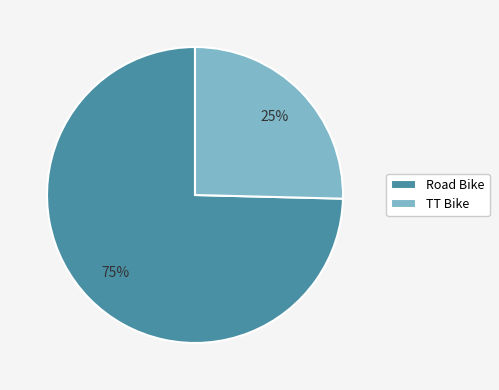

Is there any slice that represents more than half of the pie?

Yes